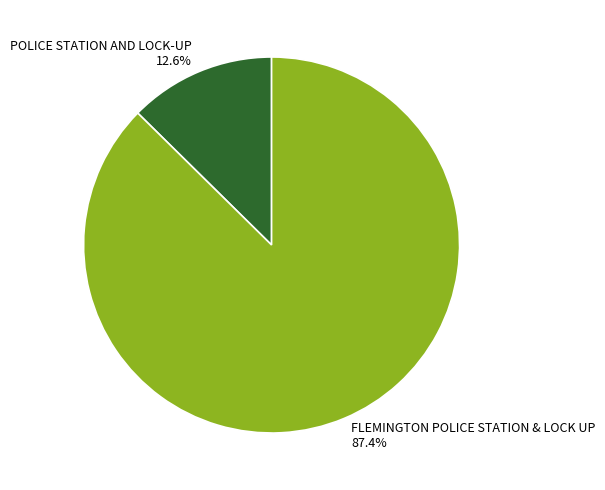

Combined, what portion of the pie is POLICE STATION AND LOCK-UP and FLEMINGTON POLICE STATION & LOCK UP?

100.0%